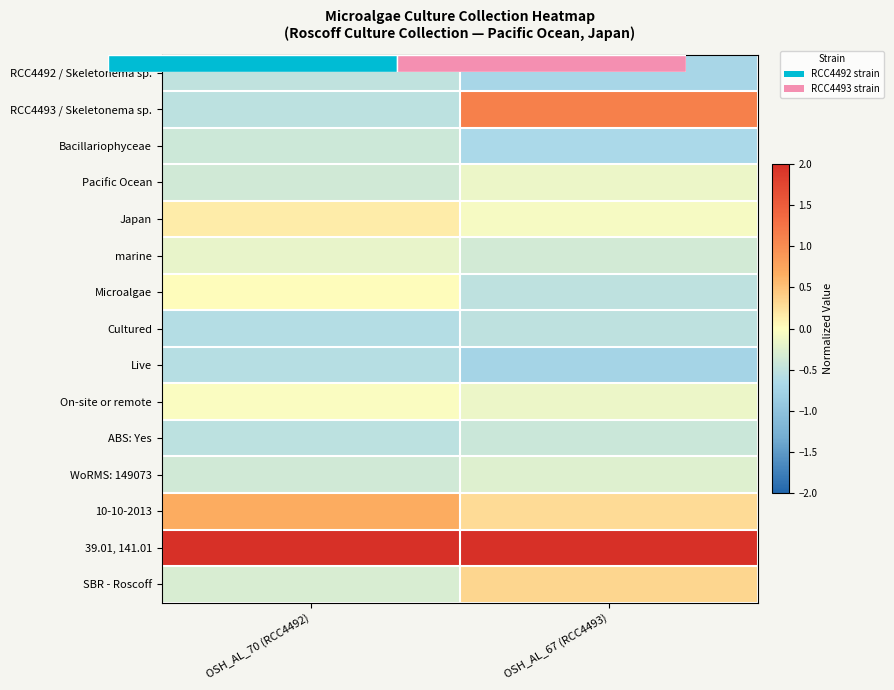

Which series has the widest spread of values?

RCC4493 / Skeletonema sp.